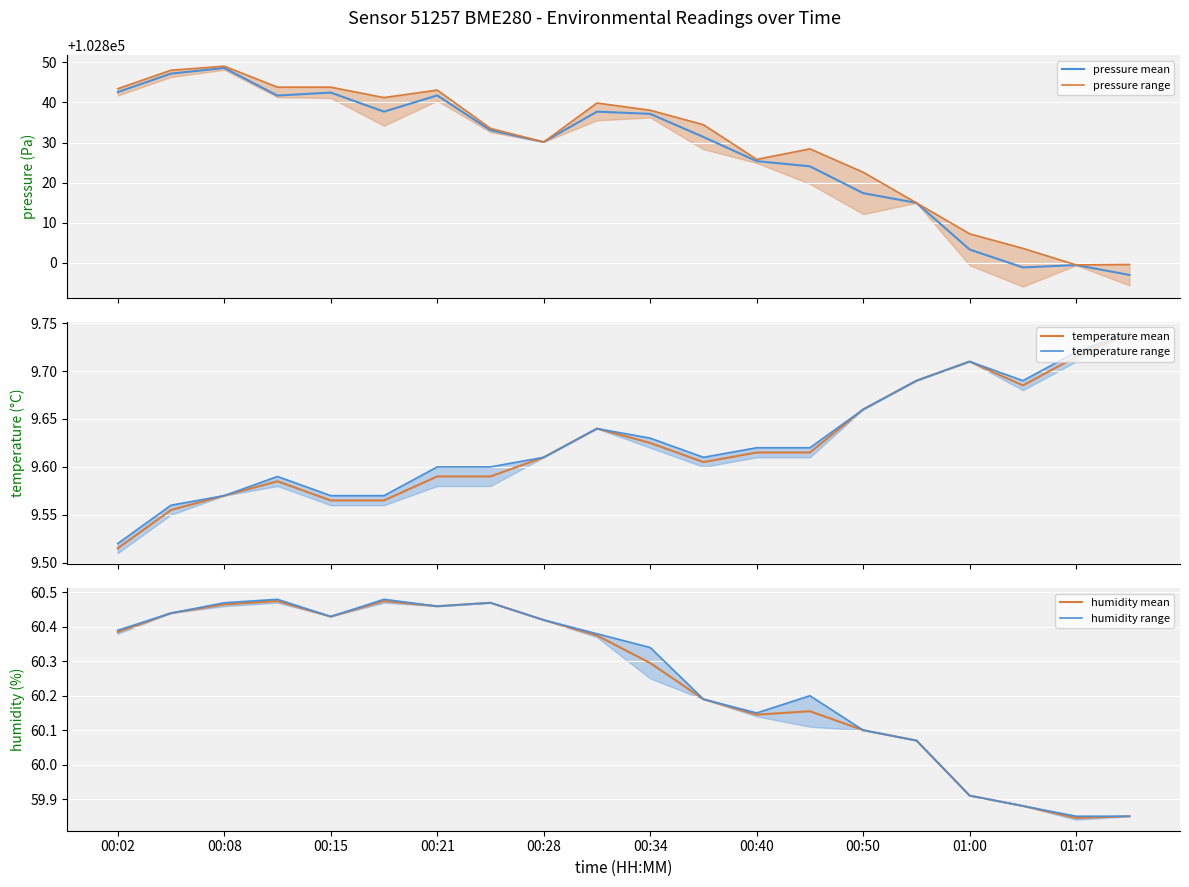

What is the highest value of the pressure mean series?

102848.6